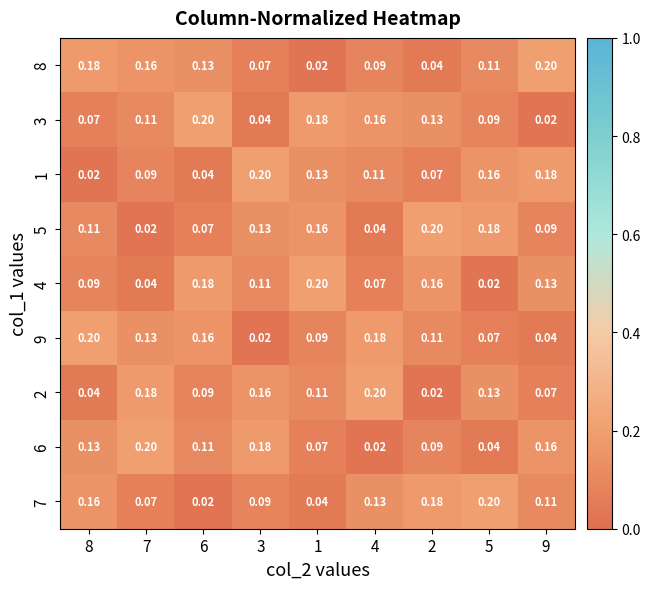

At how many categories does at least one series exceed 0?

9